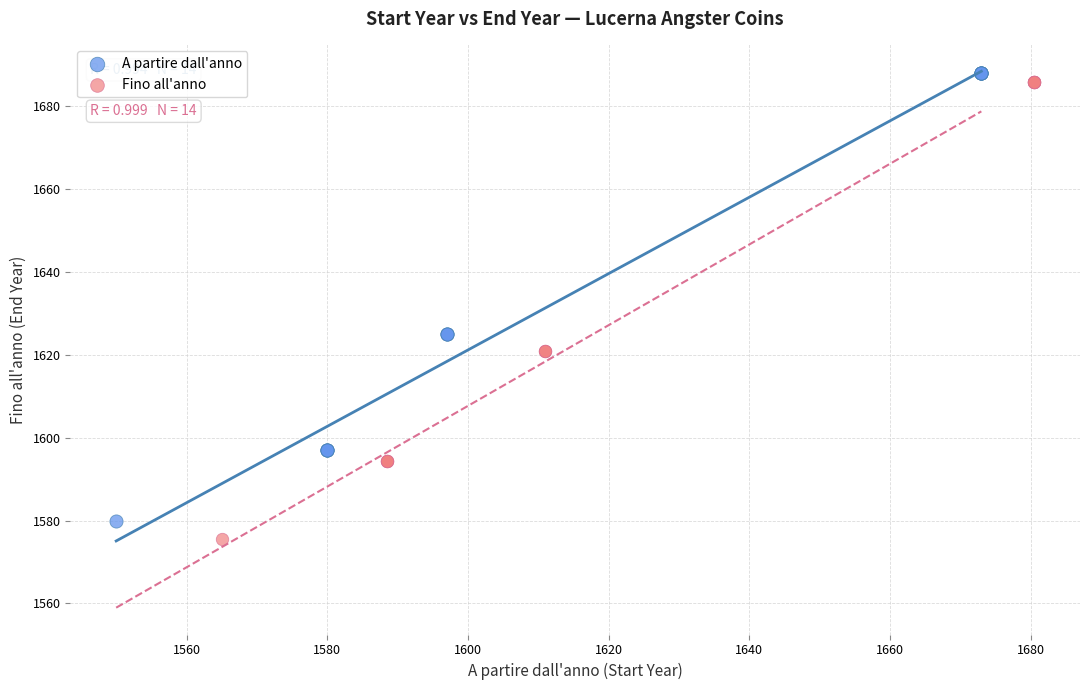

Which series has the largest Y range (max minus min)?

Fino all'anno